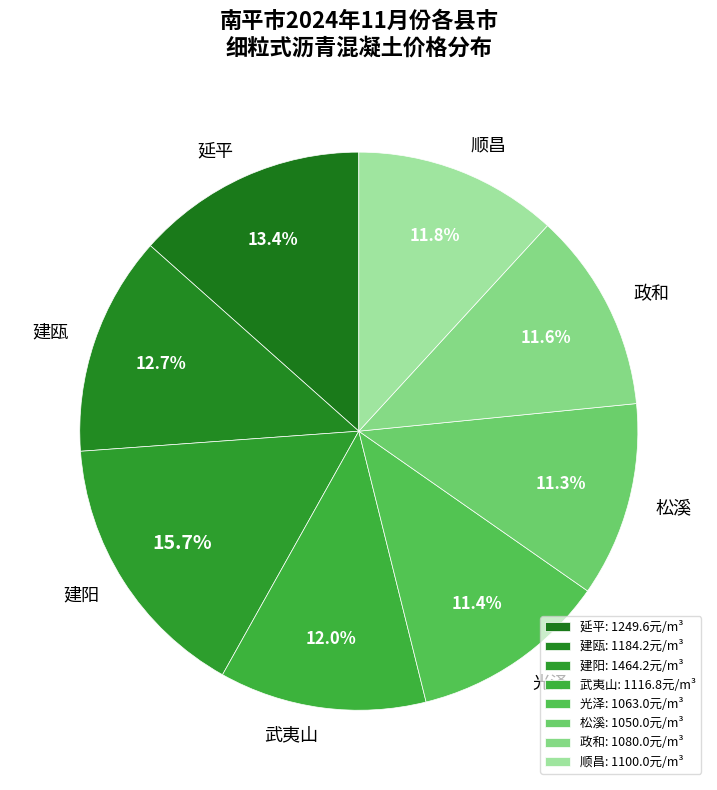

Does any single category account for the majority?

No